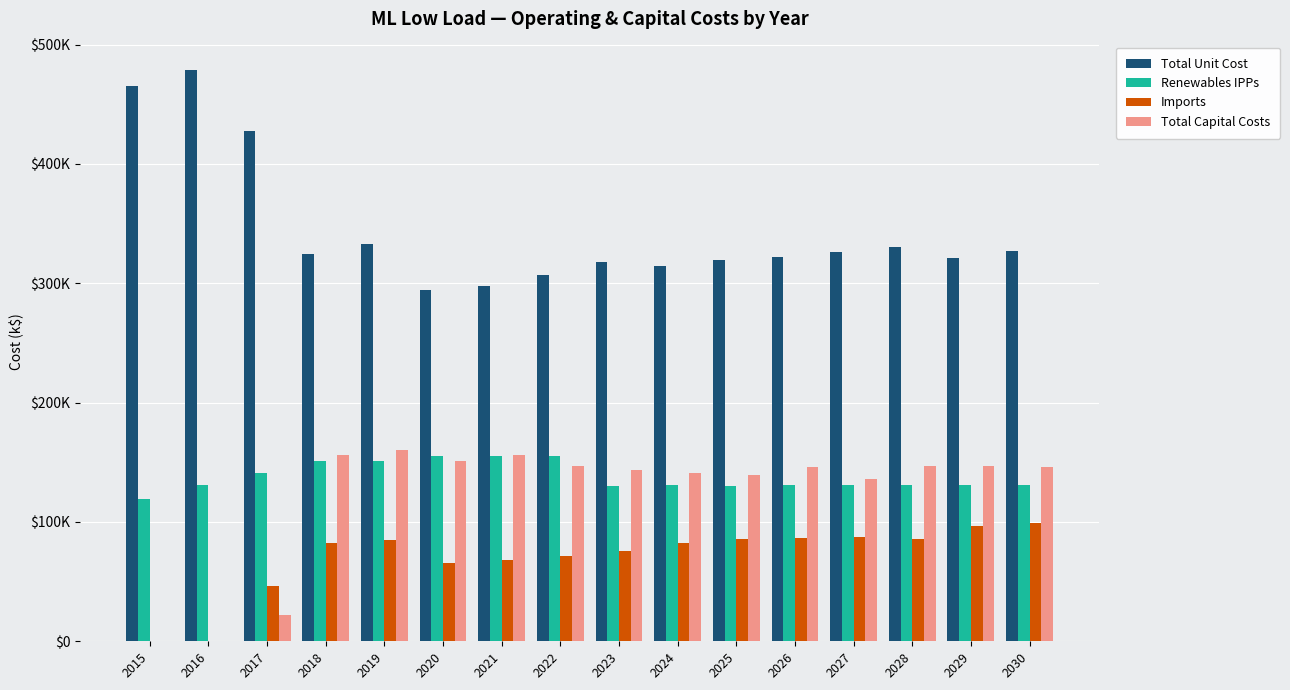

What are all the series names shown in the legend?

Total Unit Cost, Renewables IPPs, Imports, Total Capital Costs